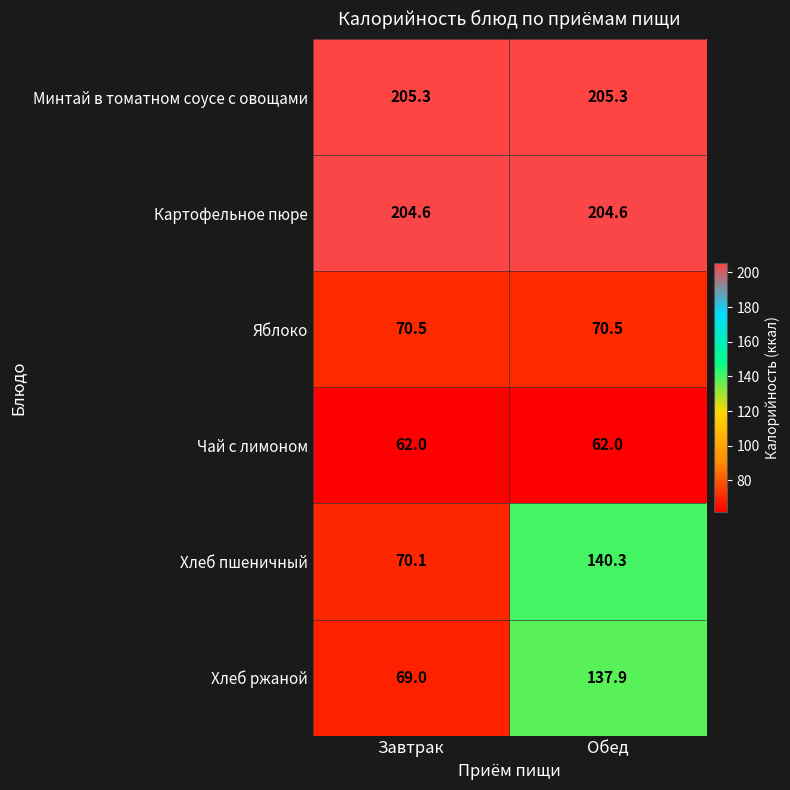

Which series has the widest spread of values?

Хлеб пшеничный